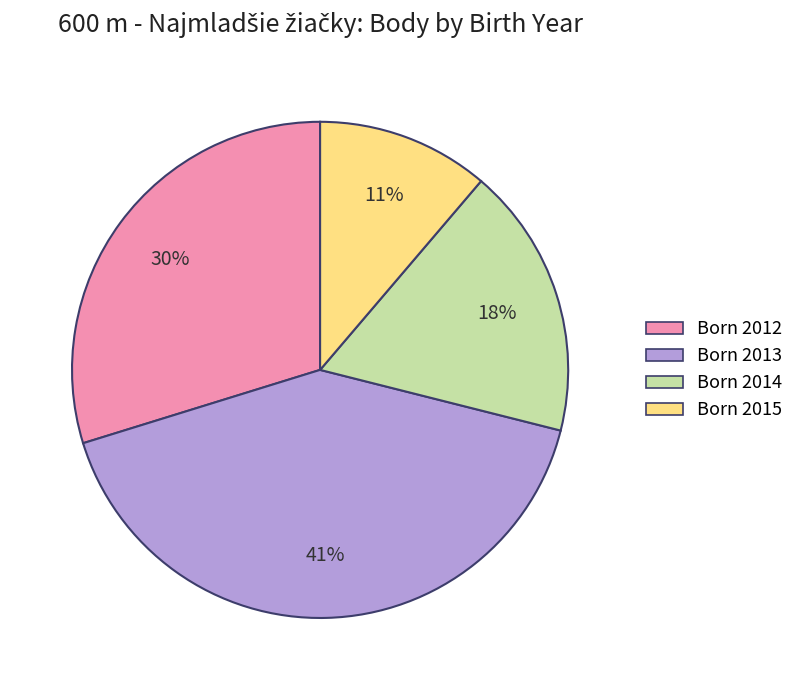

Is there a majority slice in this chart?

No